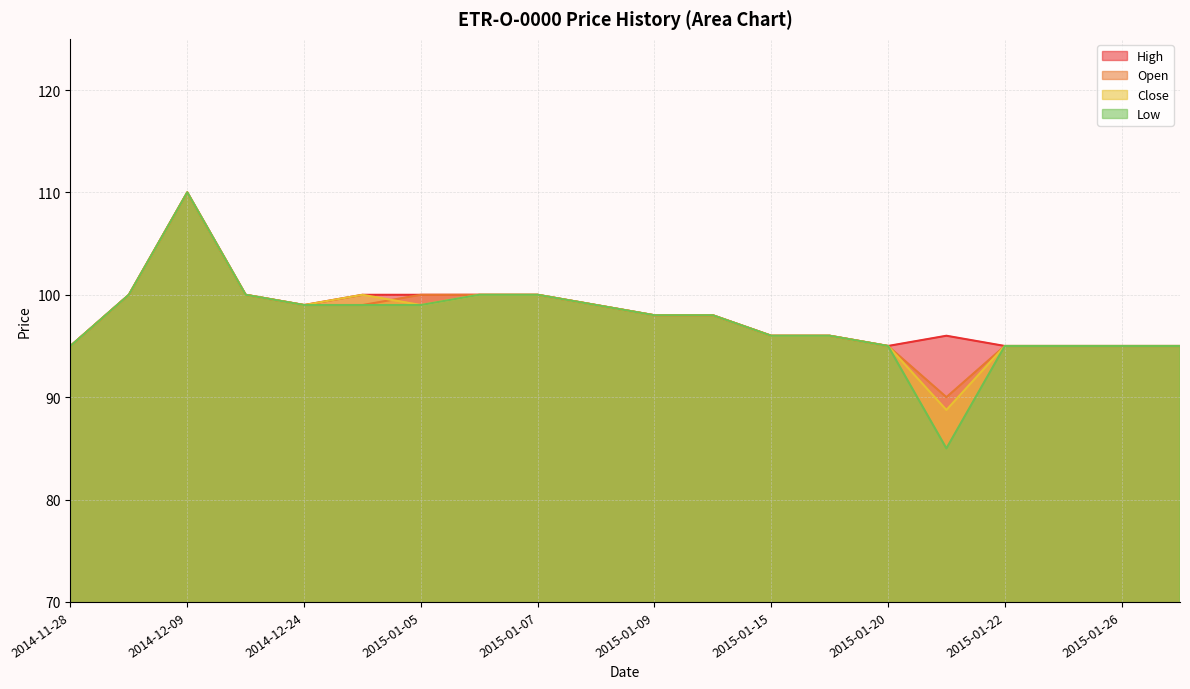

How many data points does each series have?

20